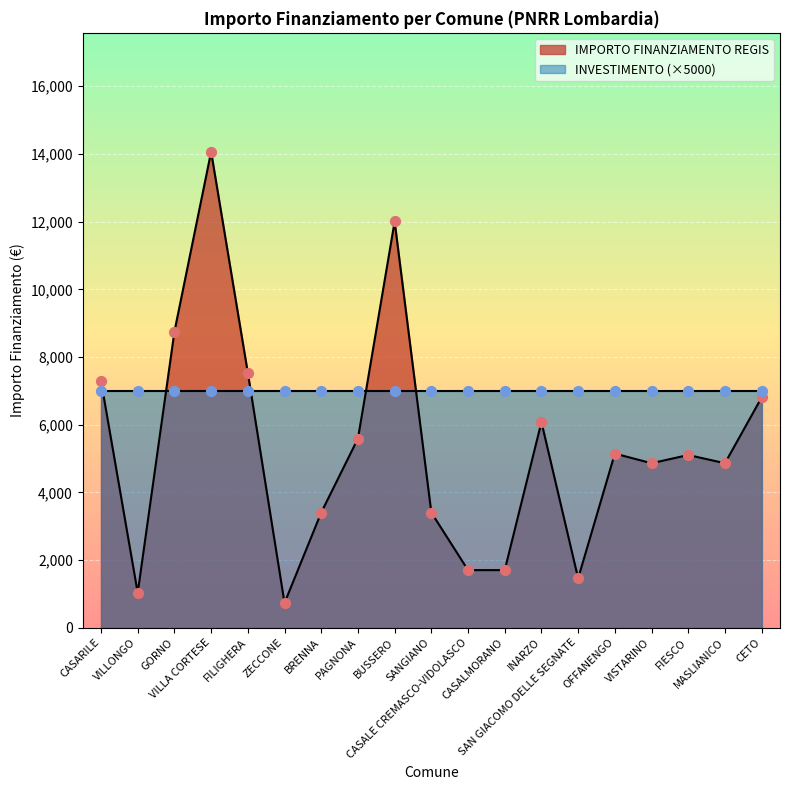

What is the change in value from GORNO to OFFANENGO?

-3603